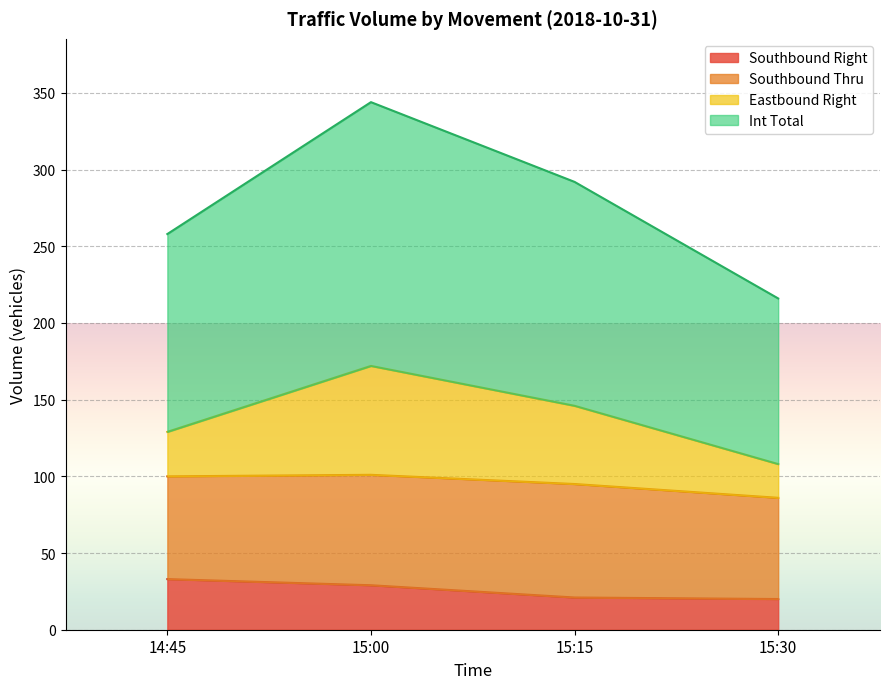

Which series changed the most between 15:15 and 15:30?

Int Total